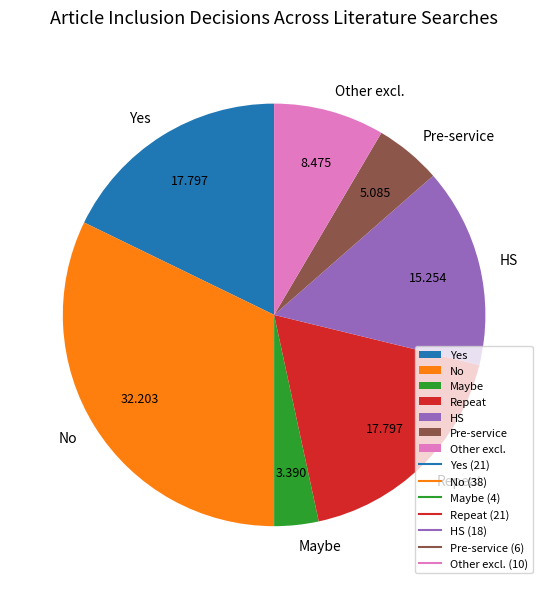

Is there a majority slice in this chart?

No